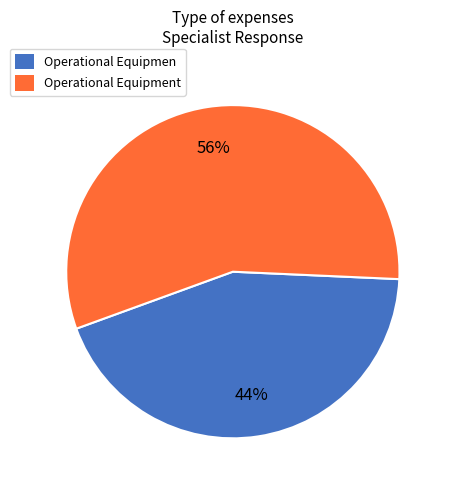

Rank the categories by value from highest to lowest.

Operational Equipment, Operational Equipmen